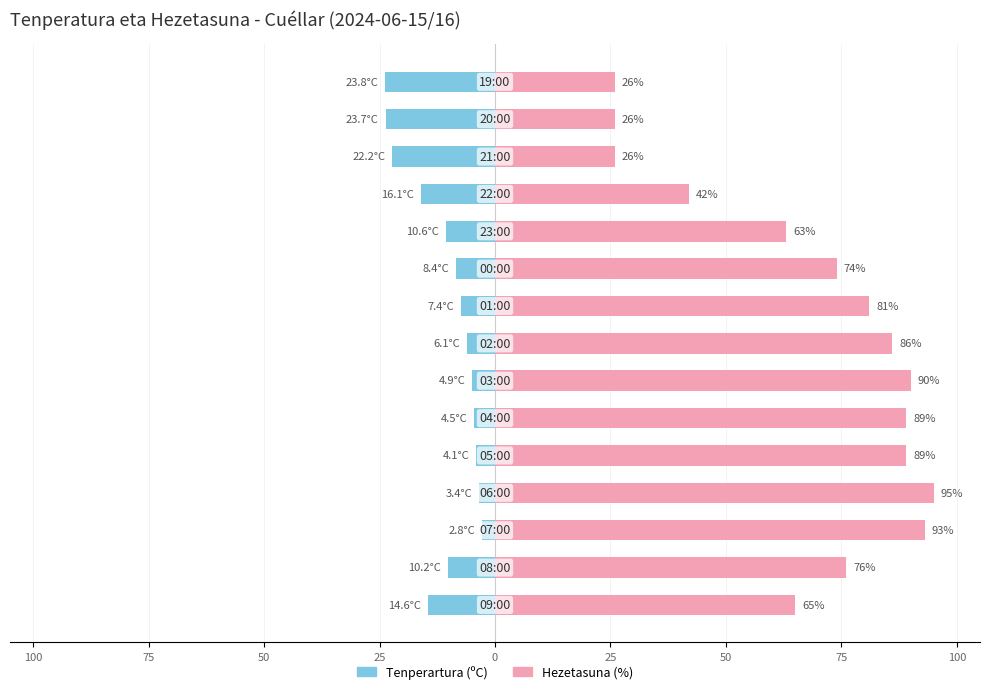

At how many categories does at least one series exceed 8?

15